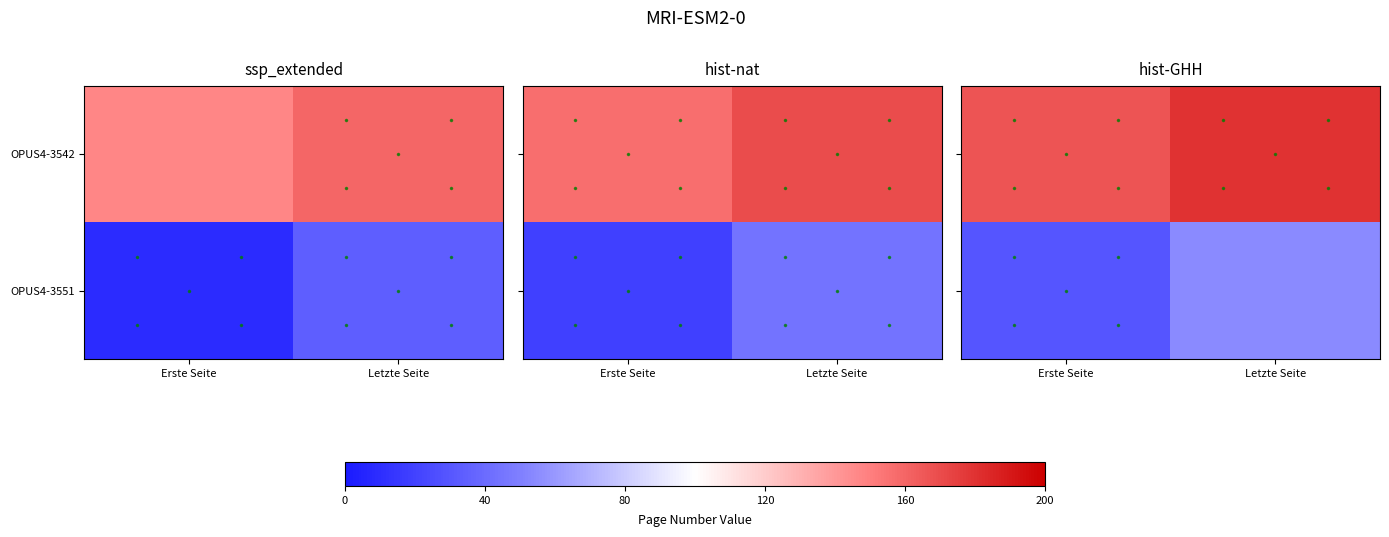

How many categories are shown in the chart?

2